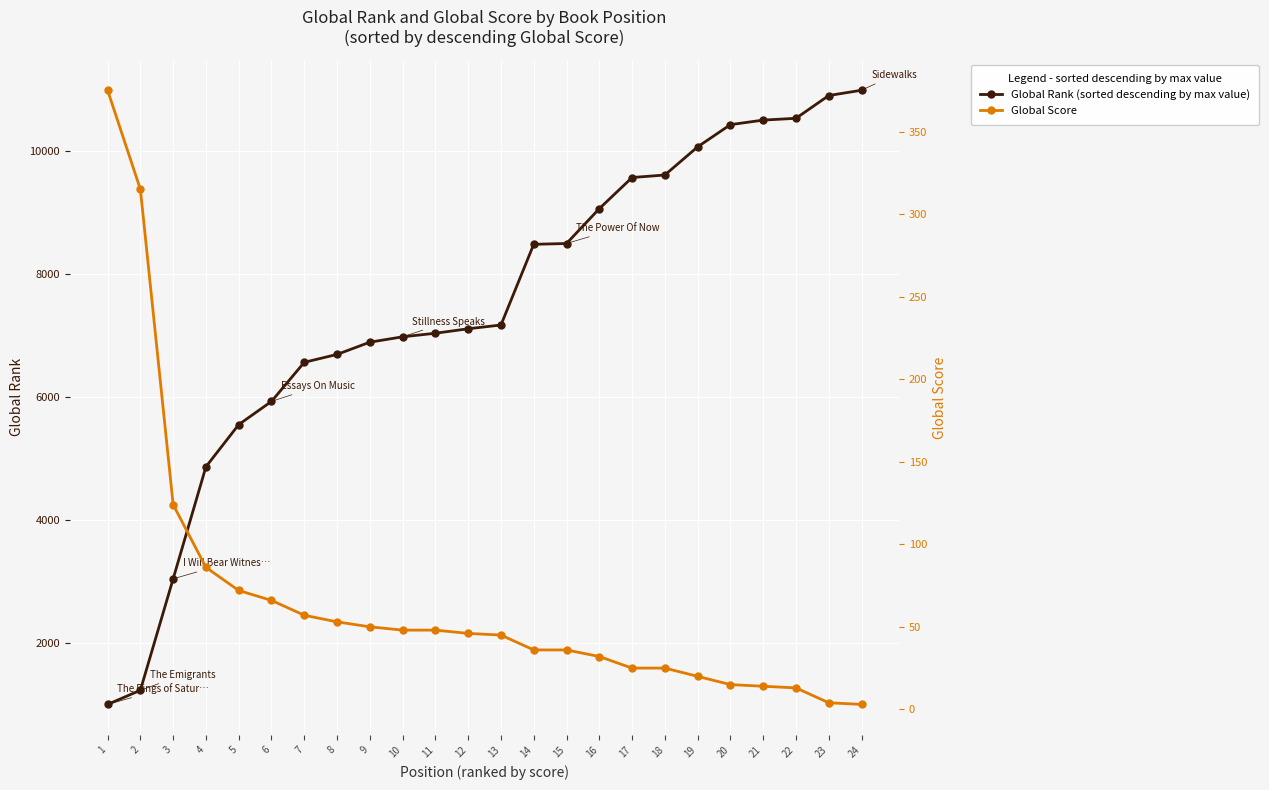

Where does the Global Rank series first go above 7167?

14